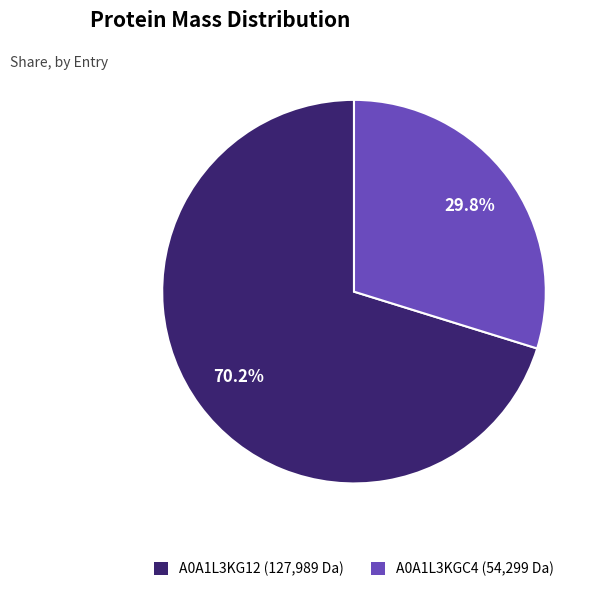

How many segments does this pie chart have?

2